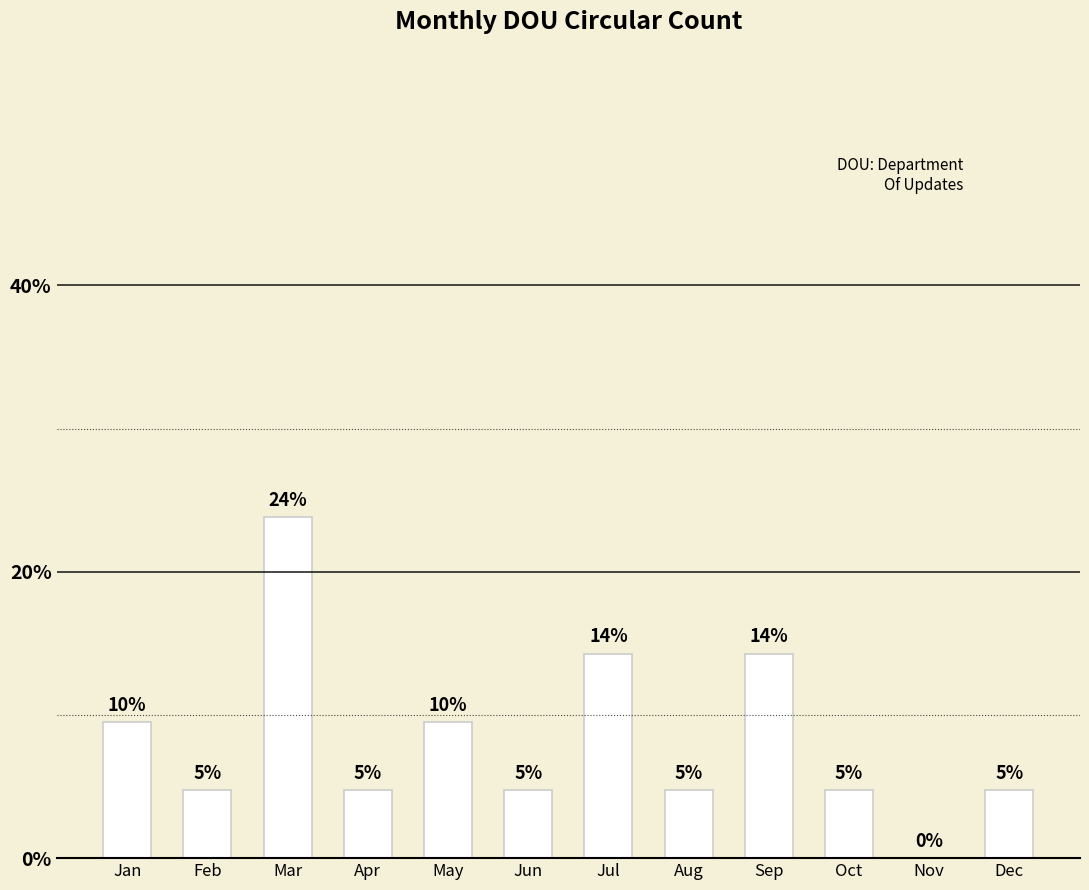

Are the bars horizontal?

No